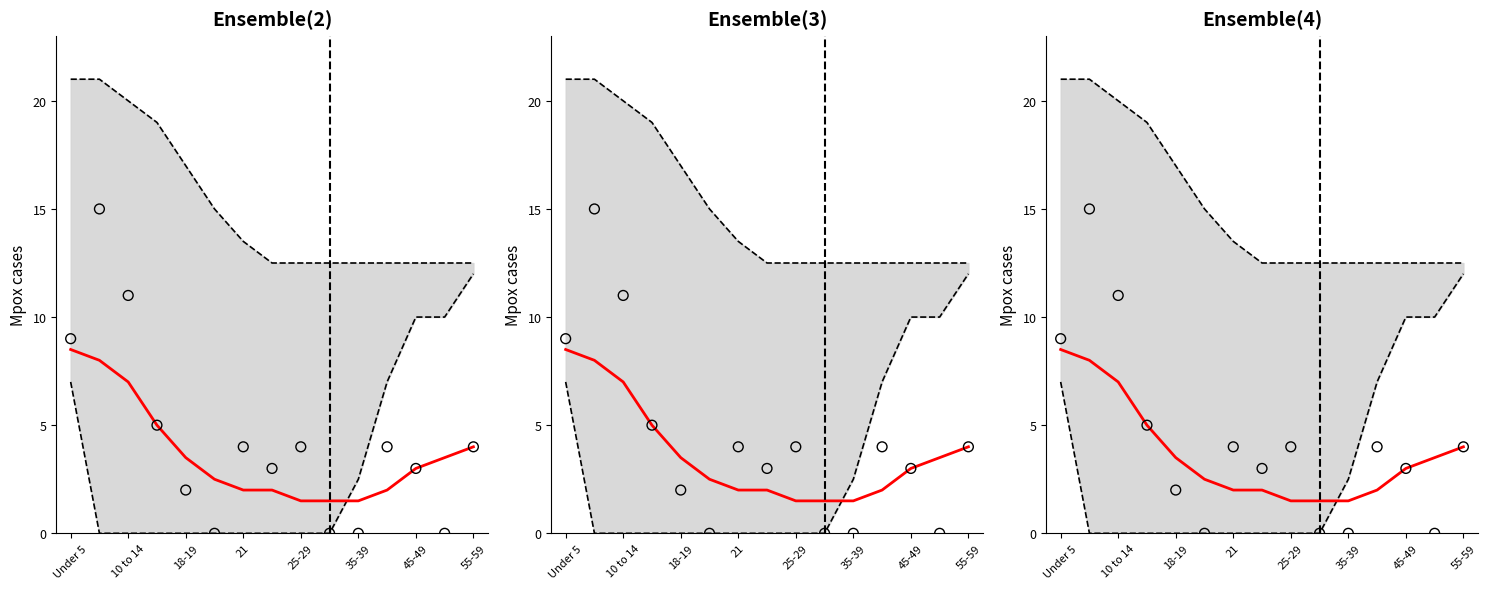

At how many categories does at least one series exceed 4?

15